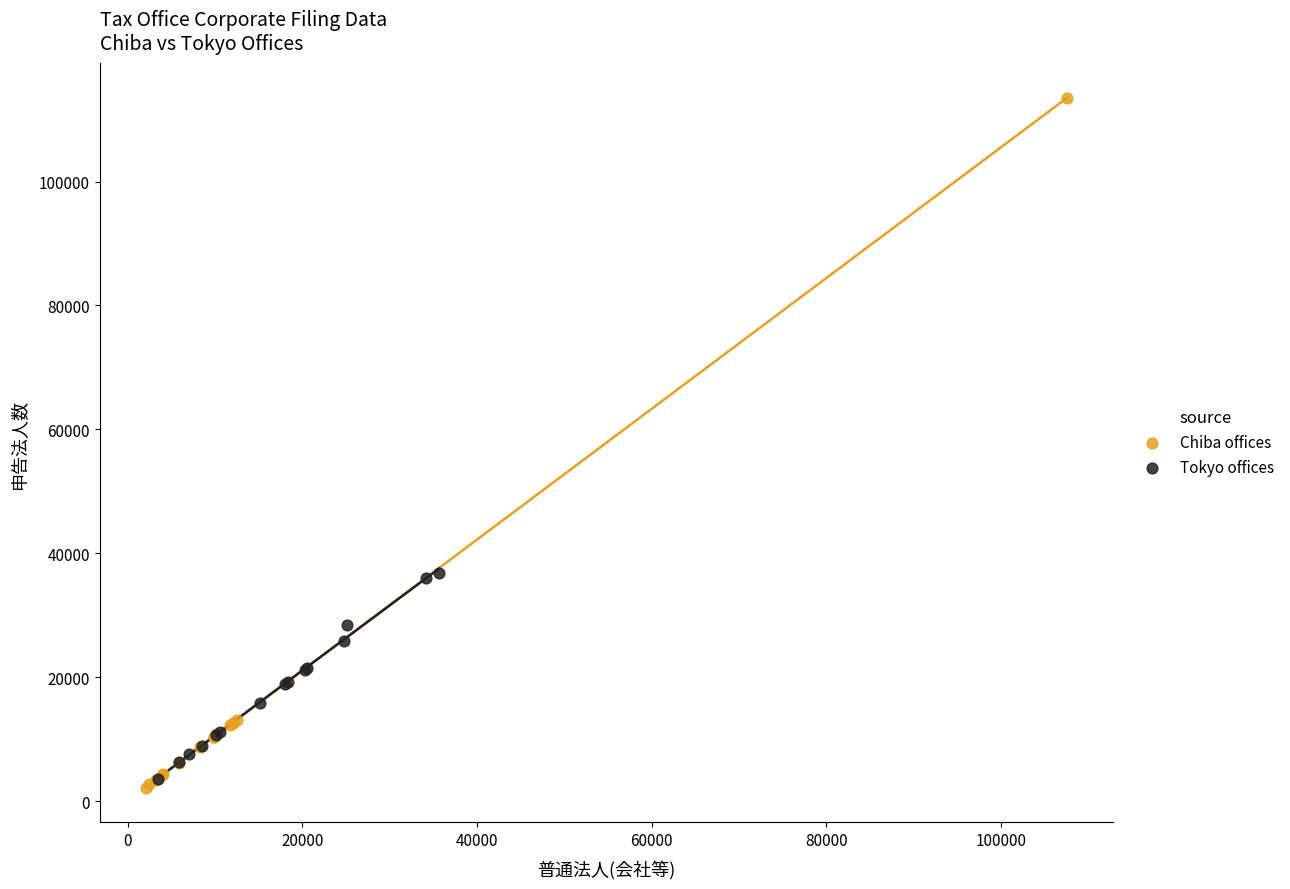

Which series reaches the maximum Y coordinate?

Chiba offices